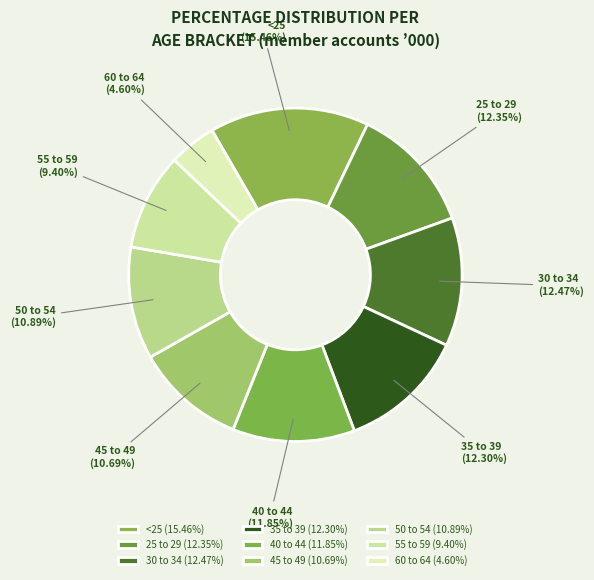

Do 25 to 29 and 55 to 59 together represent more than half of the pie?

No